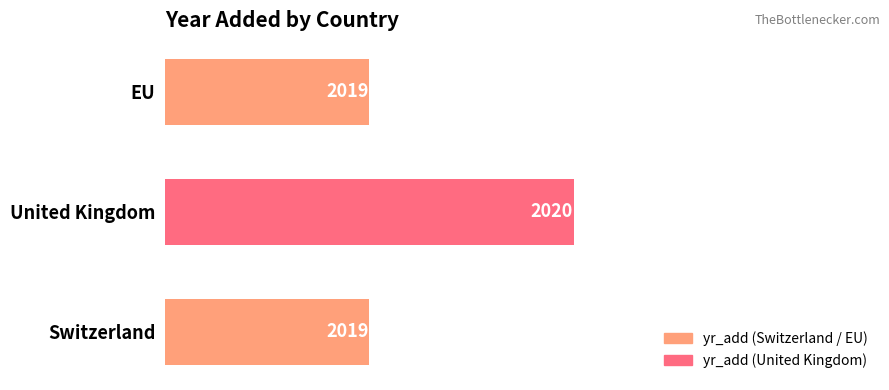

Approximately how many times larger is the value at EU compared to Switzerland?

1.0